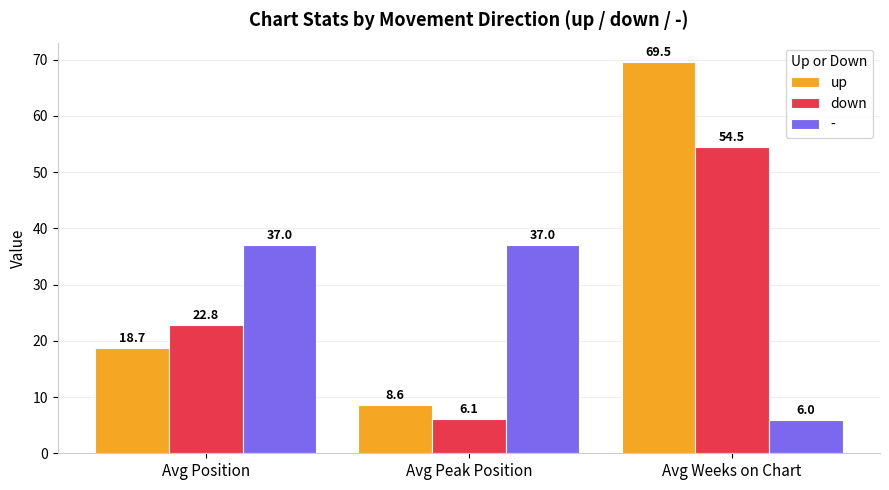

What is the total value across all series at Avg Peak Position?

51.7